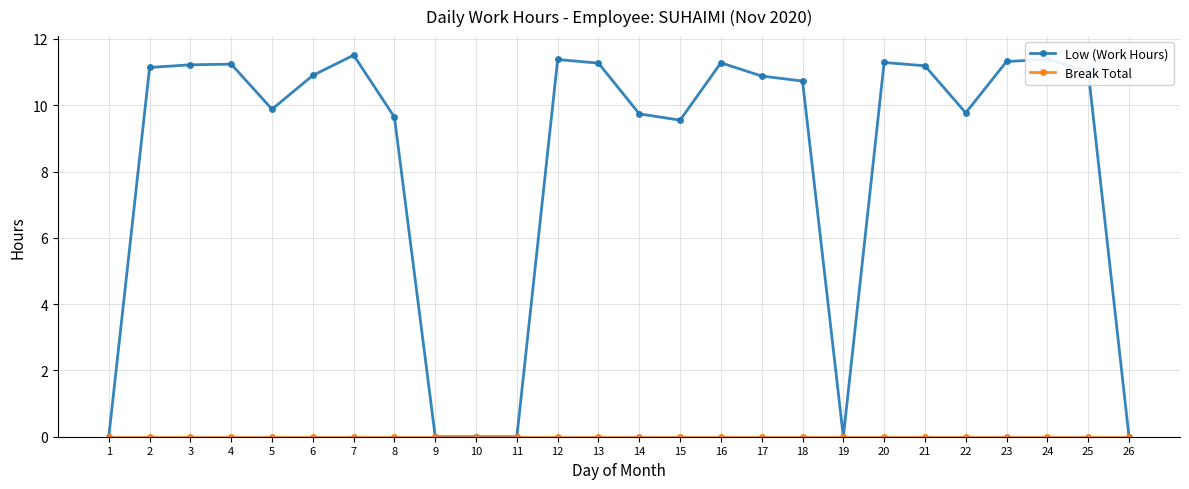

True or false: Low (Work Hours) has a value of 19.2 at 3.

False